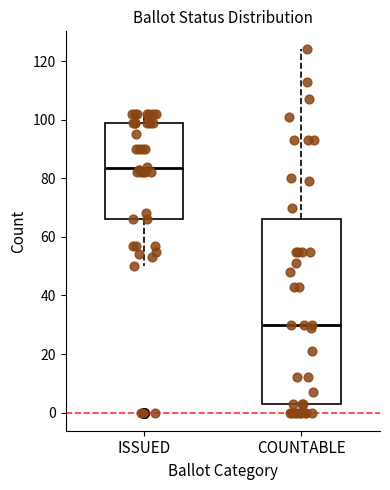

Which box's median line is the lowest?

COUNTABLE